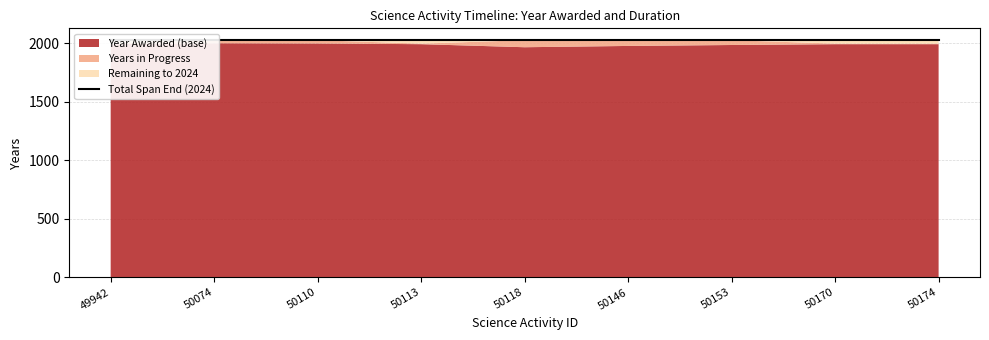

How many Years in progress count values are between 0 and 41?

7